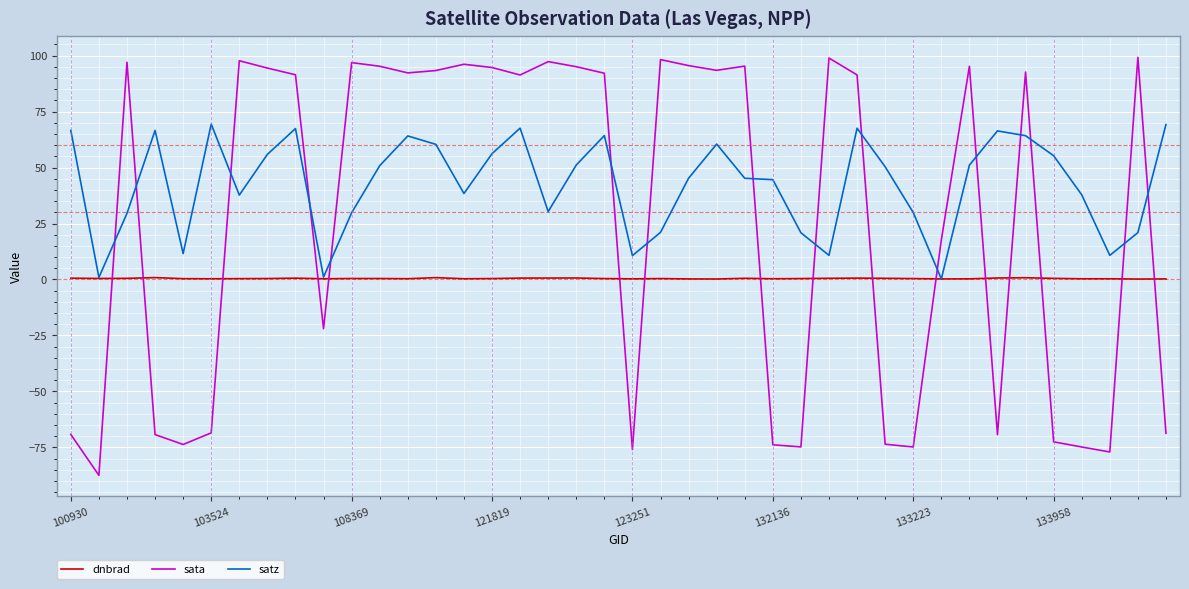

What is the minimum value for sata?

-87.5